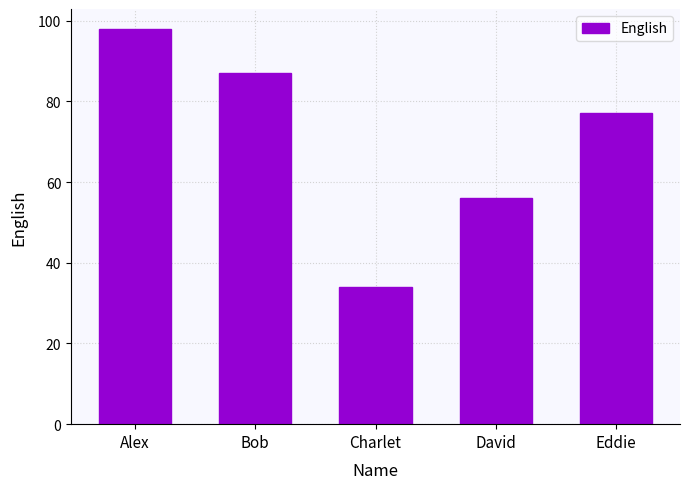

How many values are between 56 and 87?

3